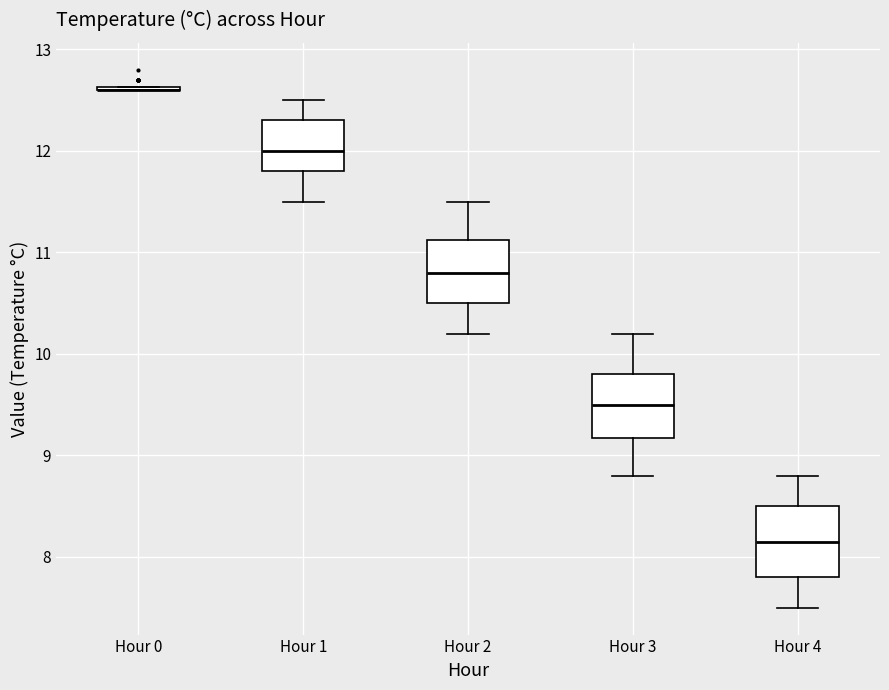

Where is the lower edge of the box for Hour 1 on the y-axis? The values are not printed on the chart, so give them approximately, as read against the axis.

11.8